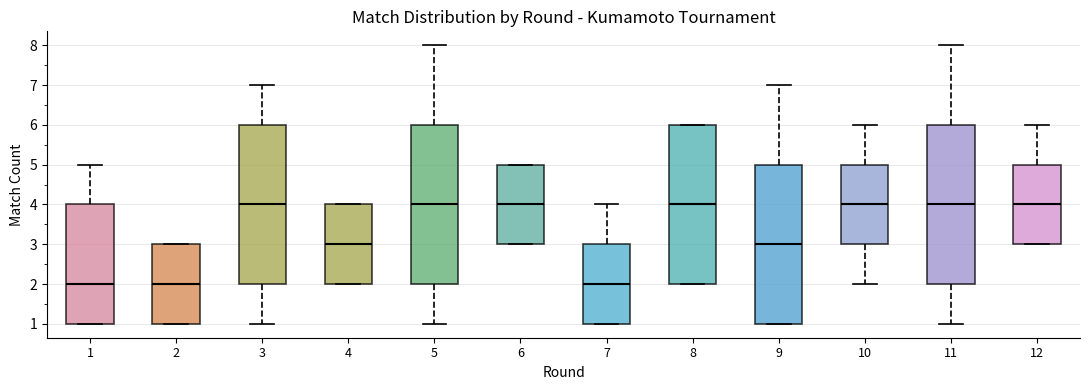

Reading left to right, transcribe this box plot: for each box, give where its median line is, the range the box spans, and where its two whiskers end, as read against the y-axis. The values are not printed on the chart, so give them approximately, as read against the axis.

1: median 2, box 1 to 4, whiskers 1 to 5
2: median 2, box 1 to 3, whiskers 1 to 3
3: median 4, box 2 to 6, whiskers 1 to 7
4: median 3, box 2 to 4, whiskers 2 to 4
5: median 4, box 2 to 6, whiskers 1 to 8
6: median 4, box 3 to 5, whiskers 3 to 5
7: median 2, box 1 to 3, whiskers 1 to 4
8: median 4, box 2 to 6, whiskers 2 to 6
9: median 3, box 1 to 5, whiskers 1 to 7
10: median 4, box 3 to 5, whiskers 2 to 6
11: median 4, box 2 to 6, whiskers 1 to 8
12: median 4, box 3 to 5, whiskers 3 to 6